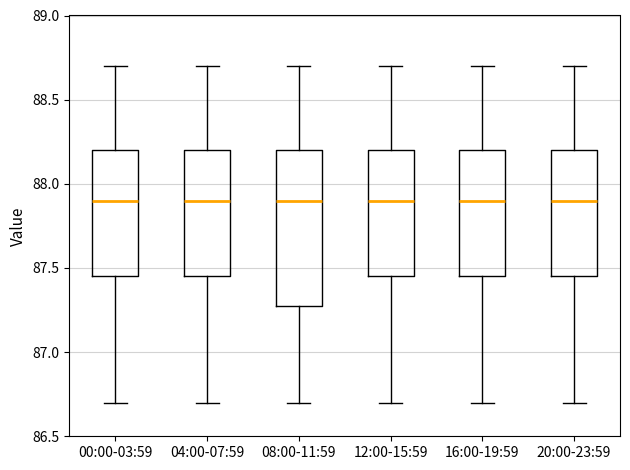

Where is the upper edge of the box for 20:00-23:59 on the y-axis? The values are not printed on the chart, so give them approximately, as read against the axis.

88.20